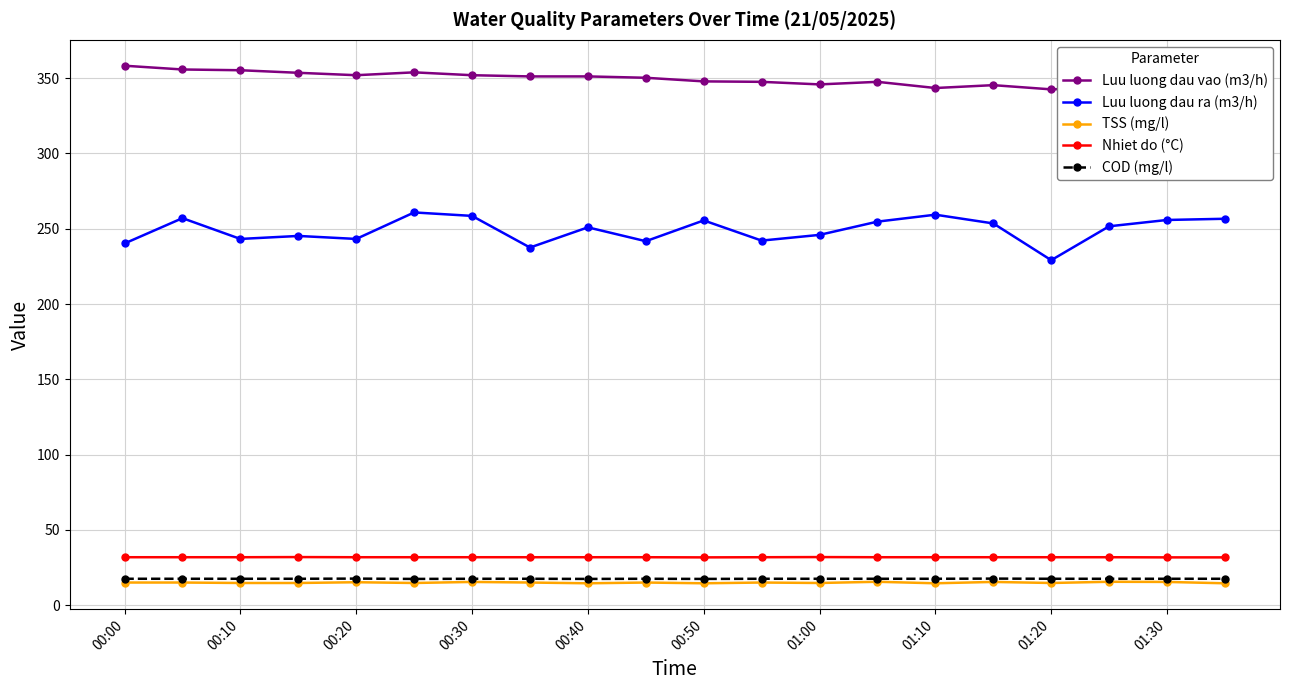

True or false: TSS (mg/l) and Luu luong dau ra (m3/h) cross at least once.

False